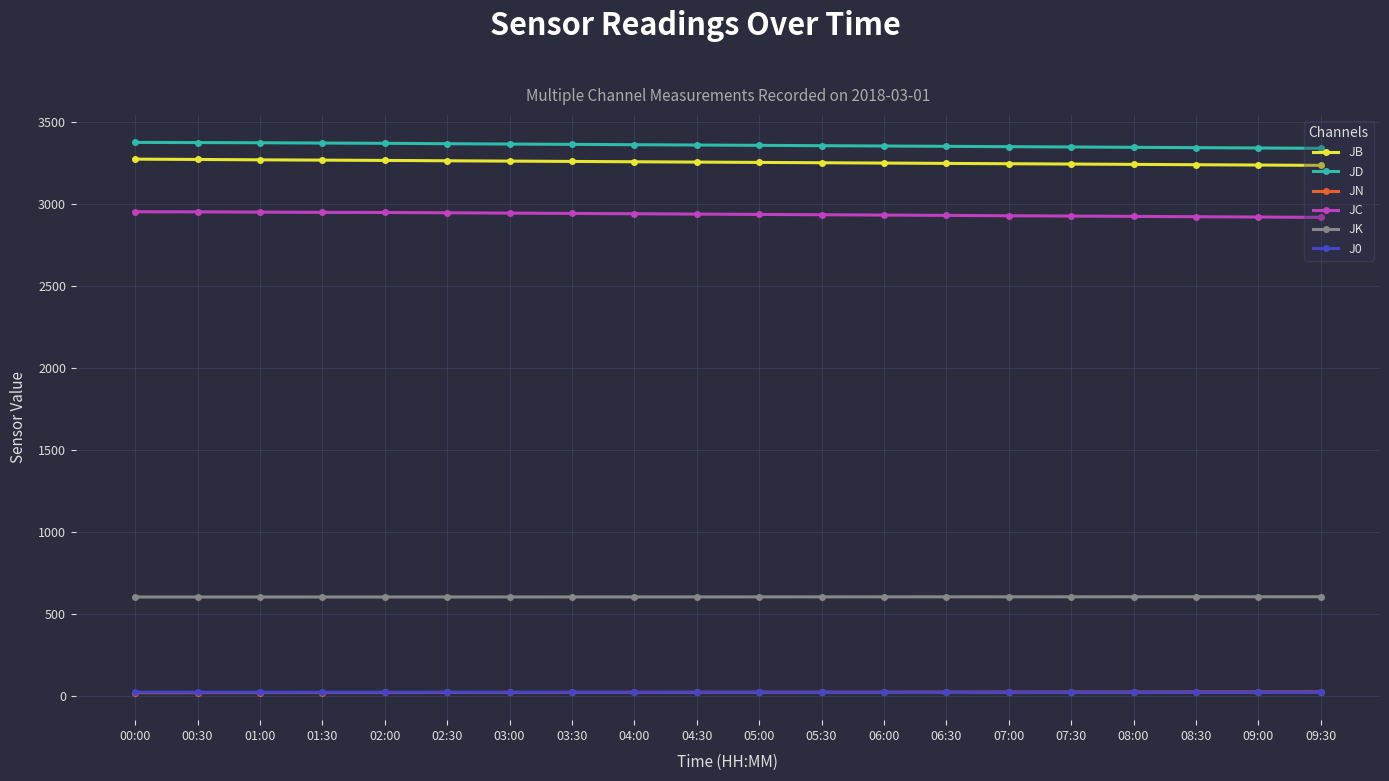

At how many categories does at least one series exceed 1042?

20